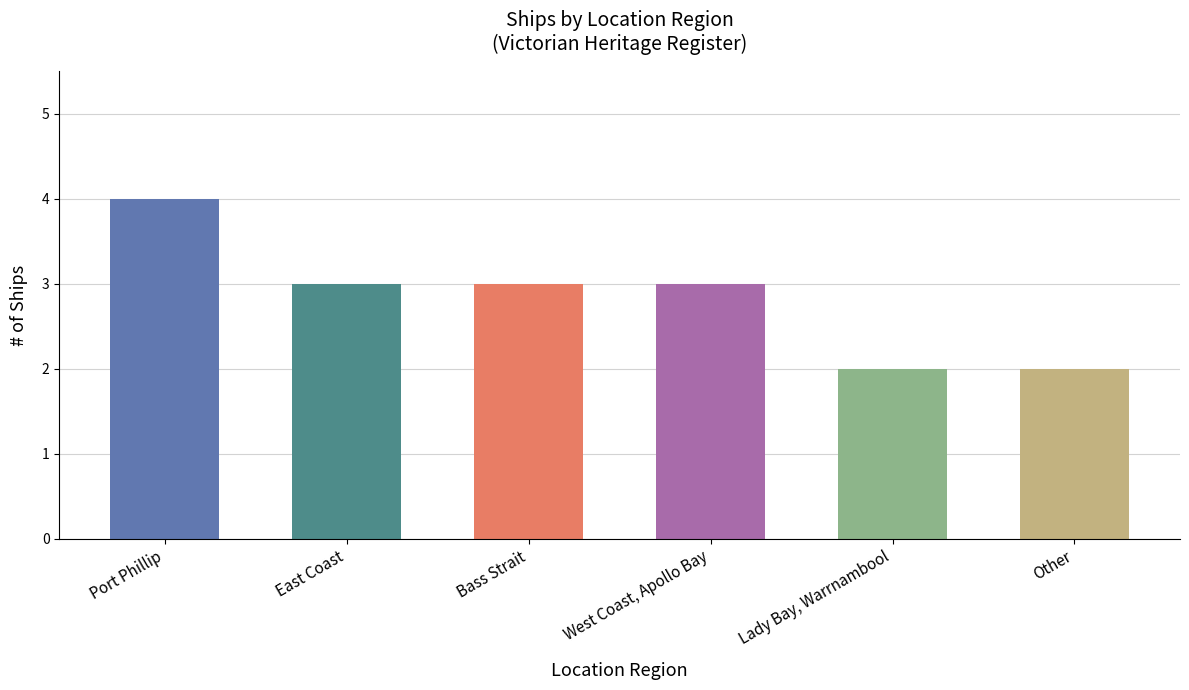

Reading left to right, list all the values displayed in this chart.

Port Phillip=4	East Coast=3	Bass Strait=3	West Coast, Apollo Bay=3	Lady Bay, Warrnambool=2	Other=2